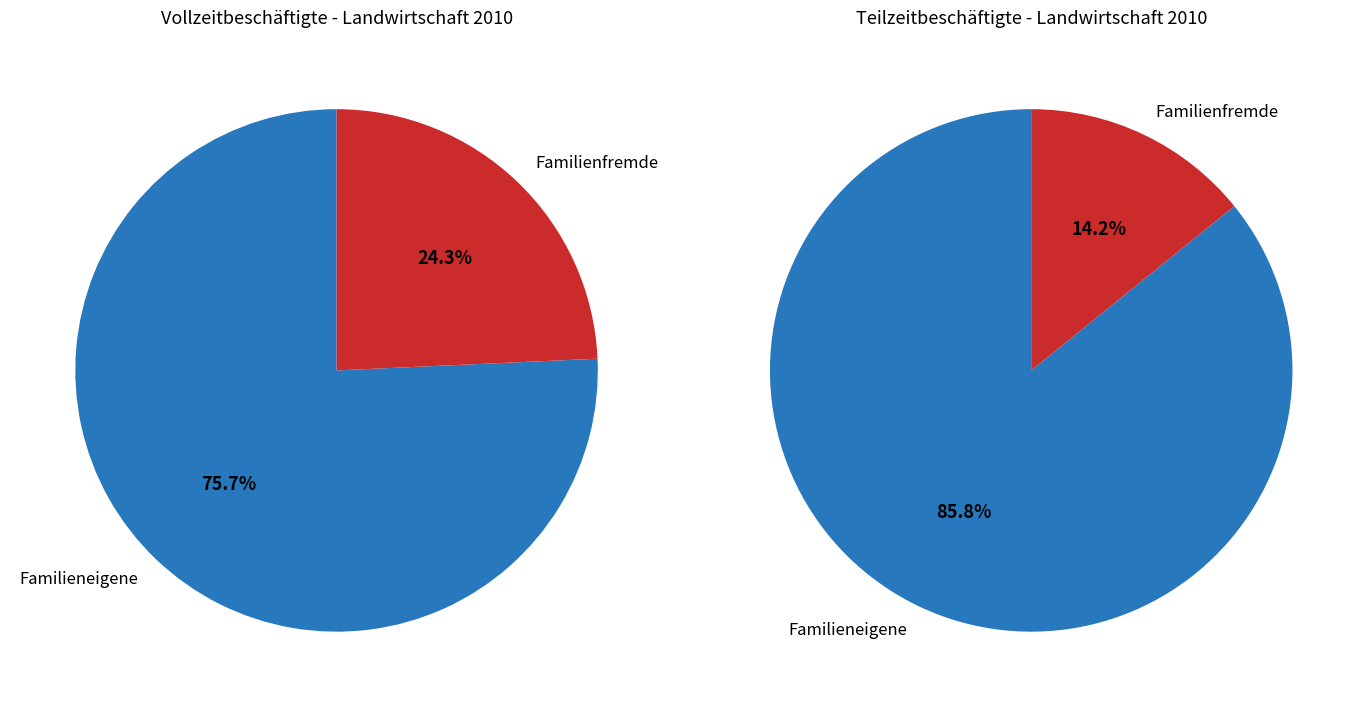

Is it true that Ausländer/innen Frauen is 1% of the pie?

False